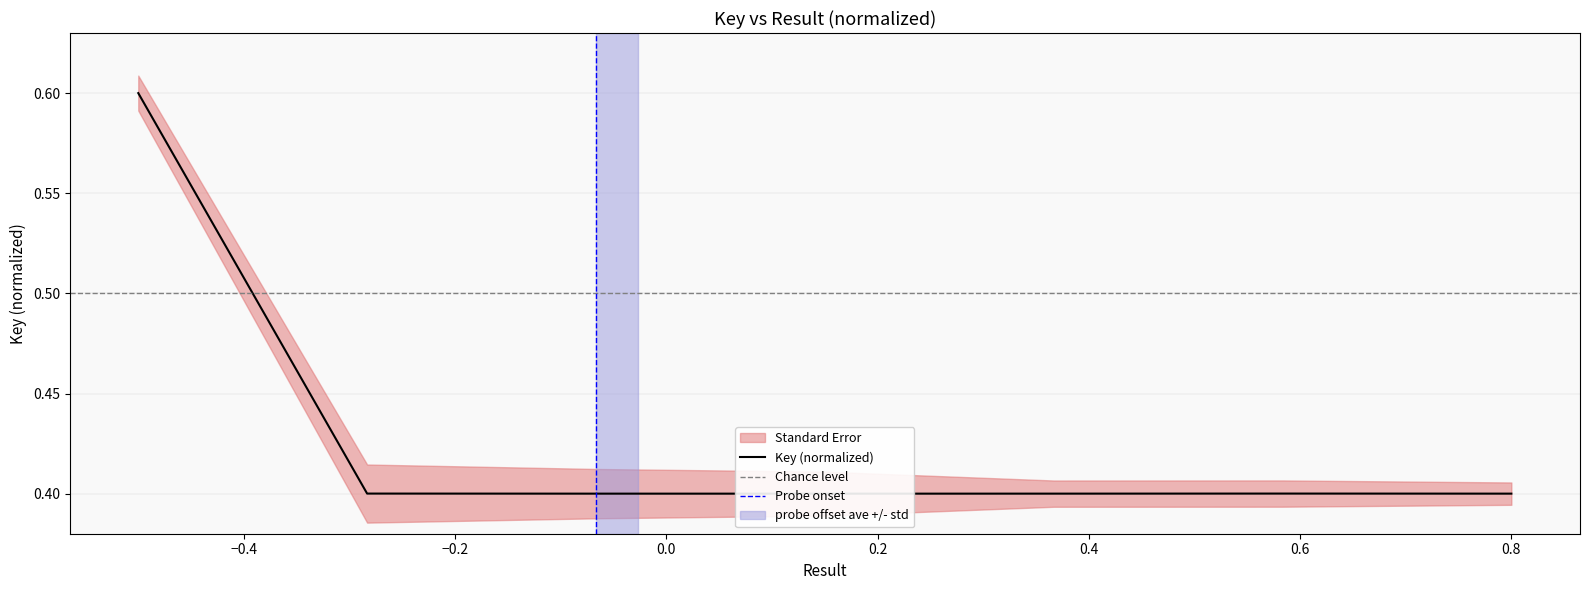

How many series are shown in this chart?

1